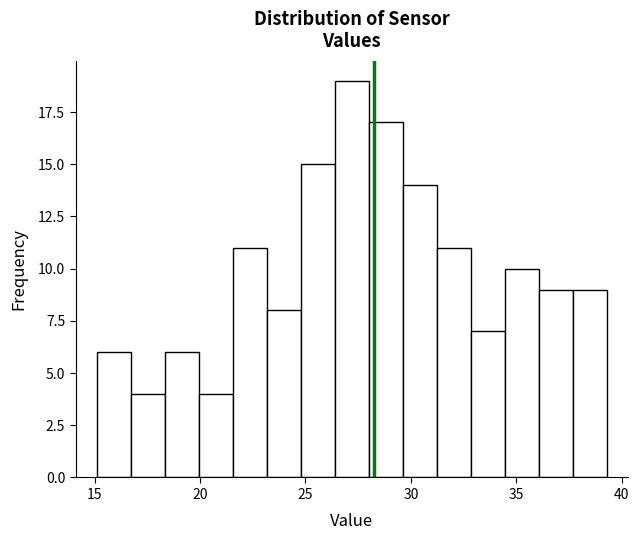

Around what value on the x-axis is the tallest bar? Give the approximate position of its centre, as read against the axis.

27.0